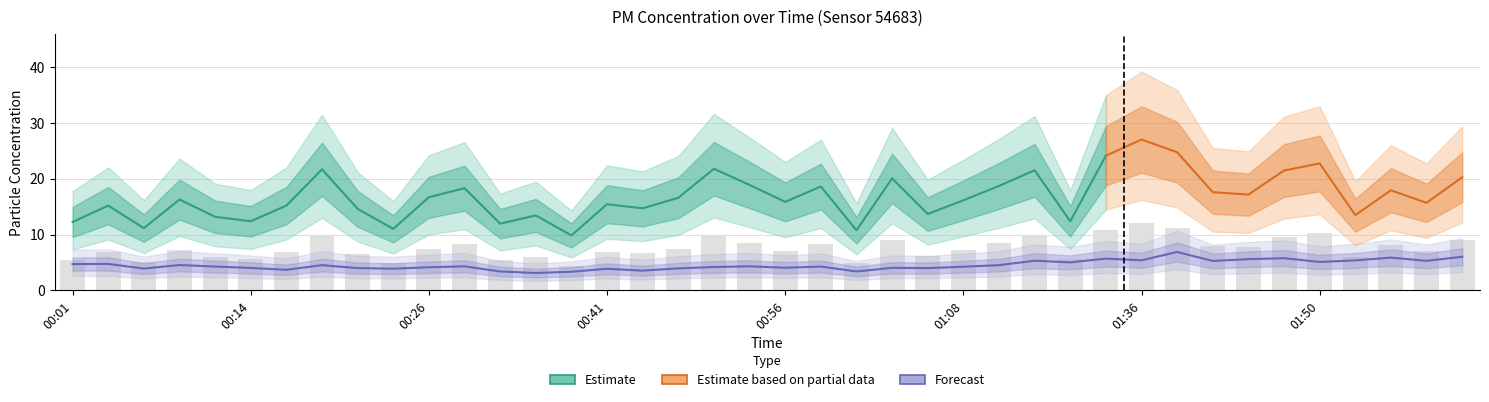

What position from the right is 00:31?

28